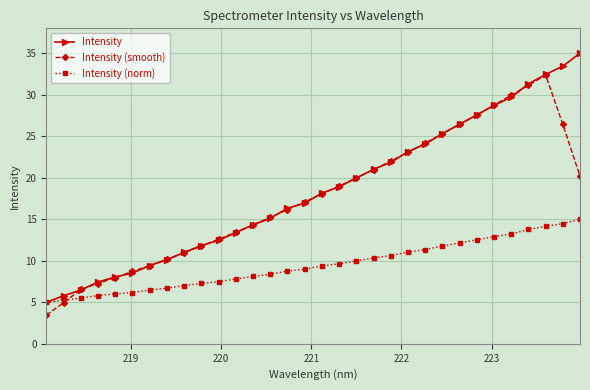

What is the minimum value for Intensity (norm)?

5.0